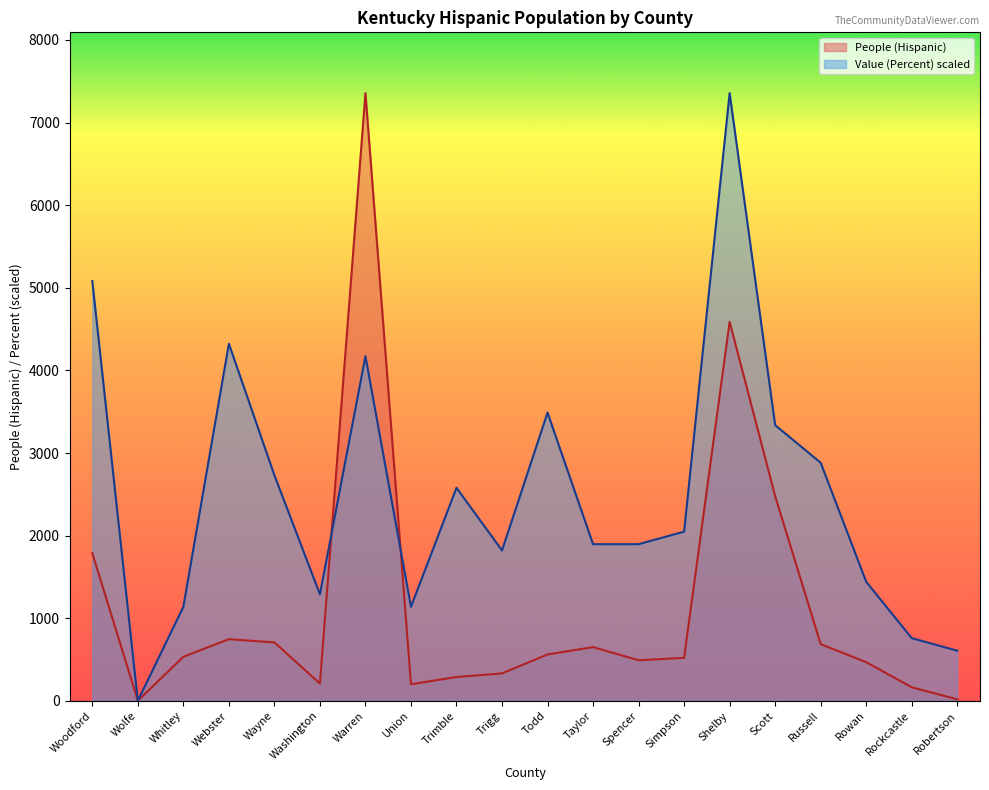

True or false: People (Hispanic) and Value (Percent) intersect in this chart.

True